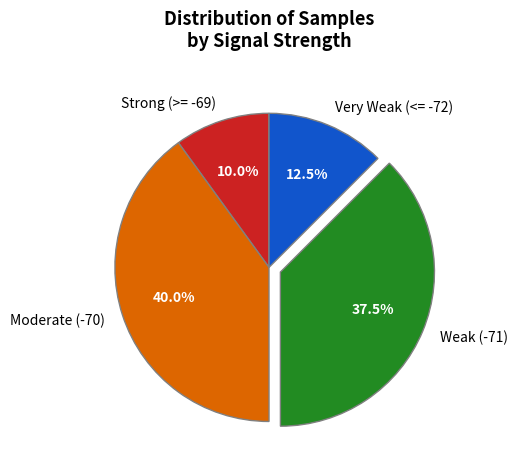

Between Strong (>= -69) and Very Weak (<= -72), which is larger?

Very Weak (<= -72)